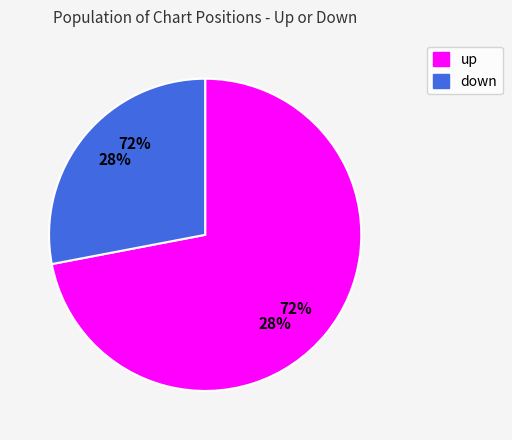

Is there any slice that represents more than half of the pie?

Yes